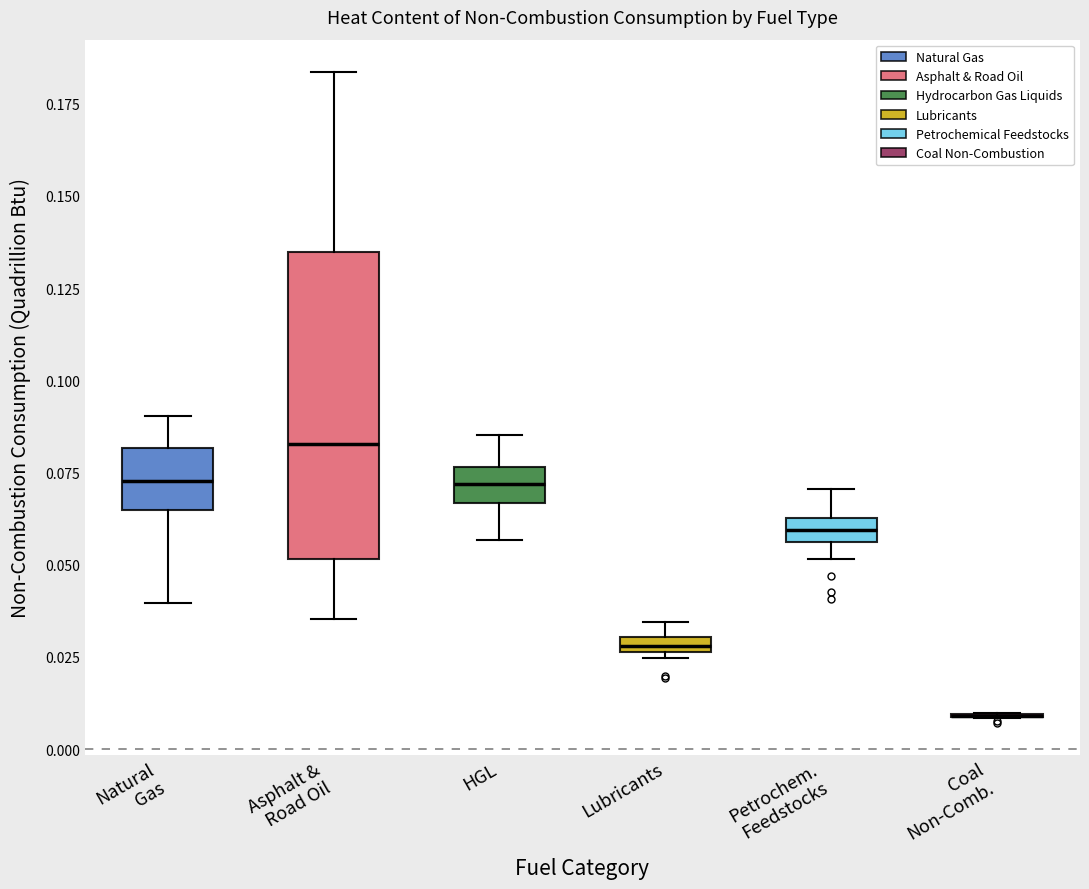

Comparing the boxes themselves (not the whiskers), which one is the tallest?

Asphalt & Road Oil